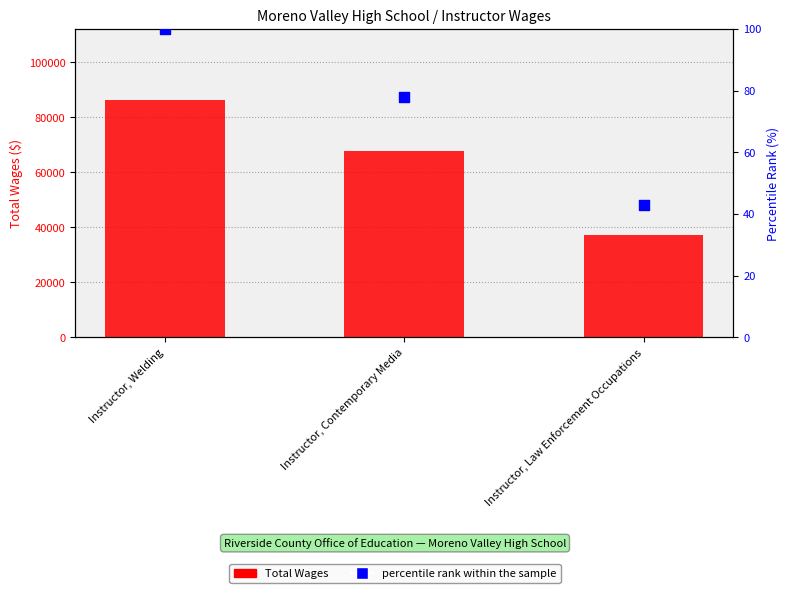

Which series has the largest total across all categories?

Total Wages